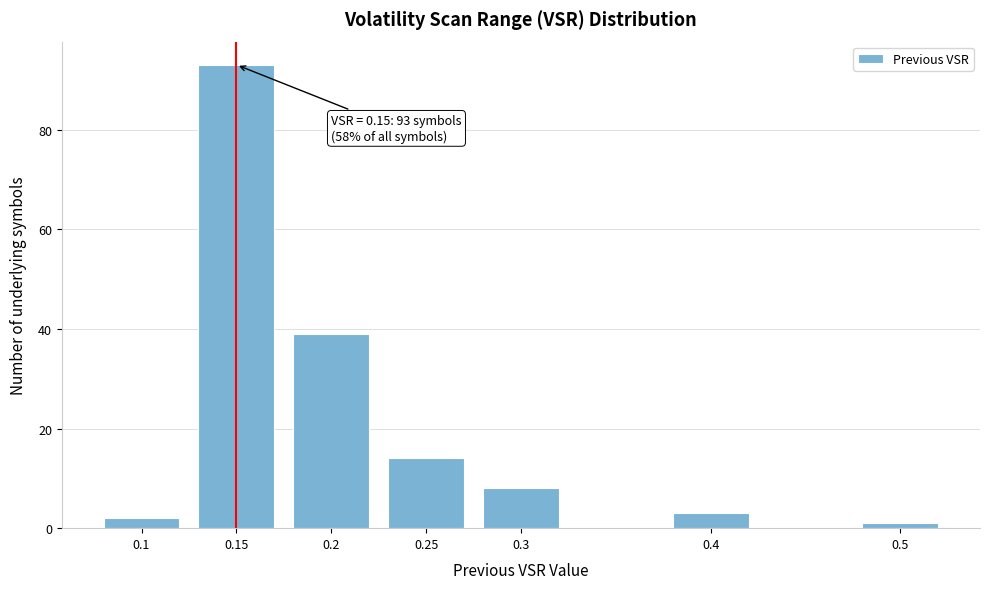

Reading left to right, transcribe all the data shown in this chart.

0.1=2	0.15=93	0.2=39	0.25=14	0.3=8	0.4=3	0.5=1